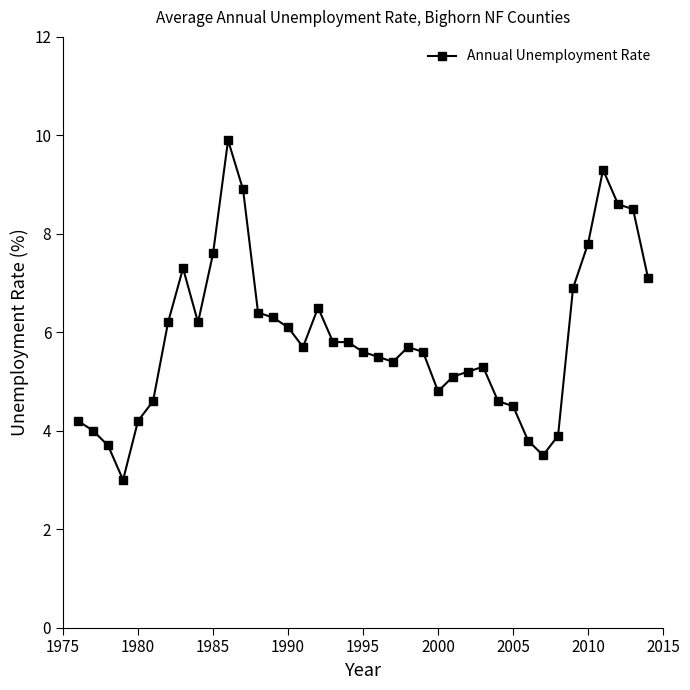

What is the smallest value displayed?

3.0